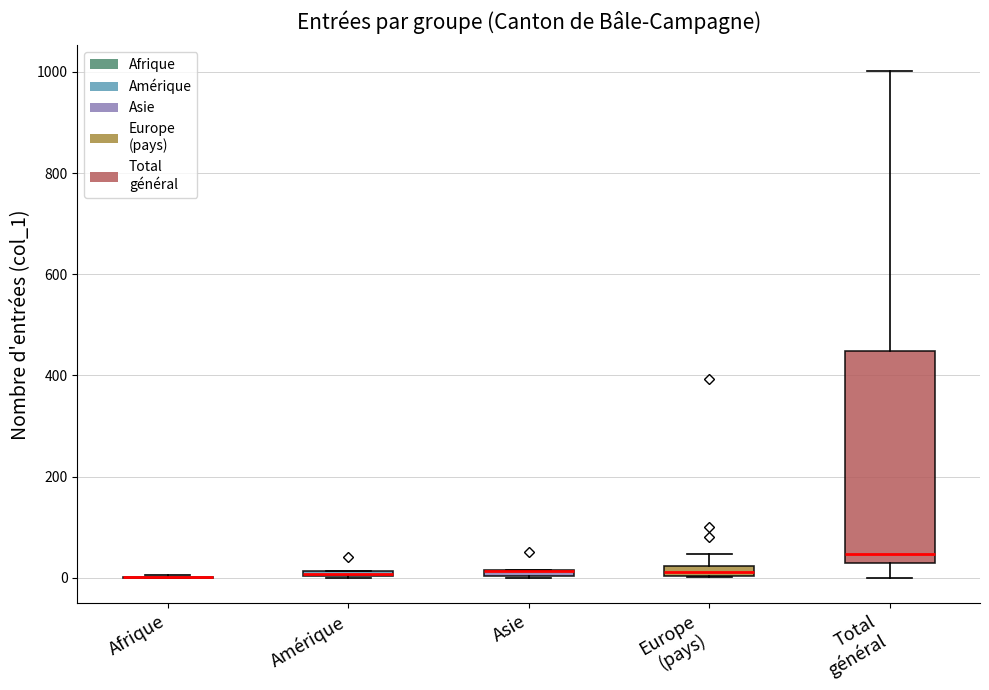

Which box is the tallest, from its lower edge to its upper edge?

Total général